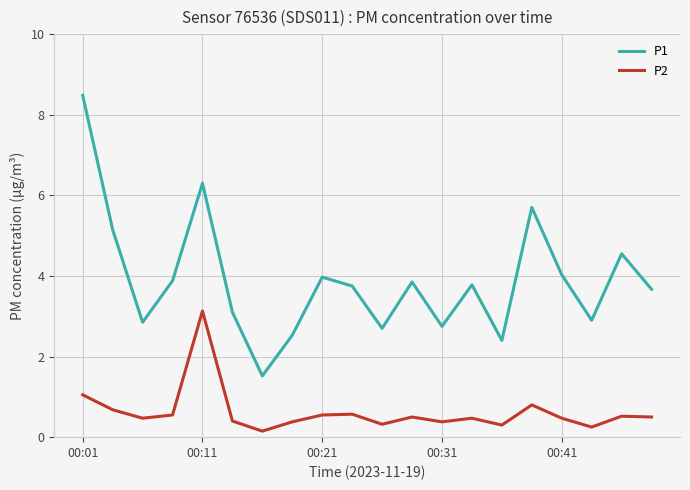

Which series has the largest range (max minus min)?

P1